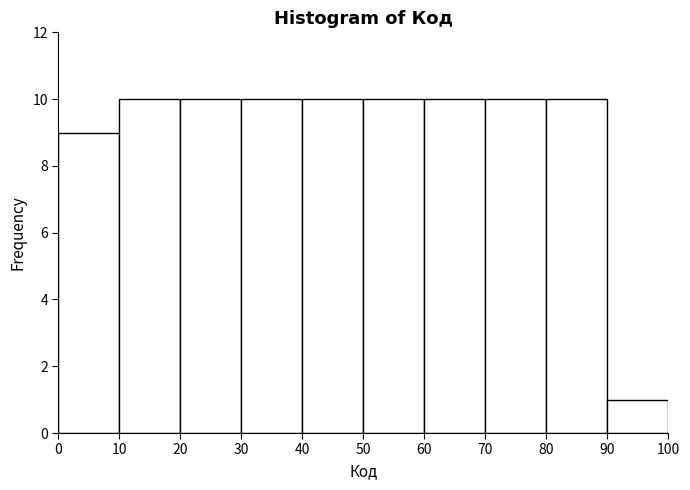

Reading left to right, transcribe this chart: for each bar, give the range it covers on the x-axis and its height. The values are not printed on the chart, so give them approximately, as read against the axis.

0 to 10: 9
10 to 20: 10
20 to 30: 10
30 to 40: 10
40 to 50: 10
50 to 60: 10
60 to 70: 10
70 to 80: 10
80 to 90: 10
90 to 100: 1